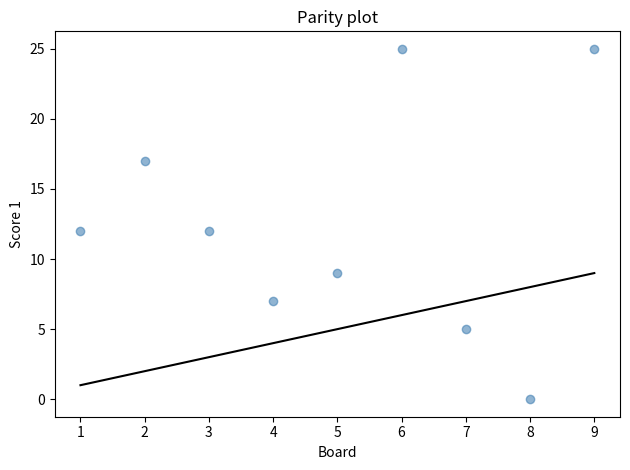

What is the range of X values (max minus min)?

8